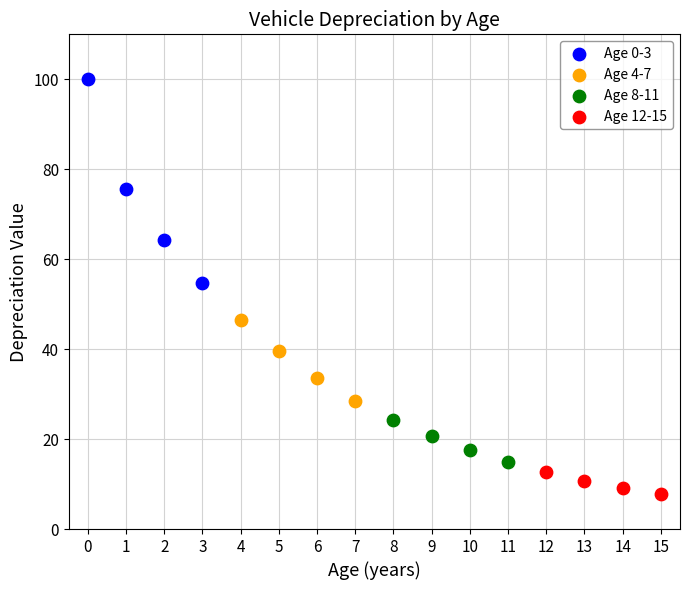

Which series reaches the minimum Y coordinate?

Age 12-15